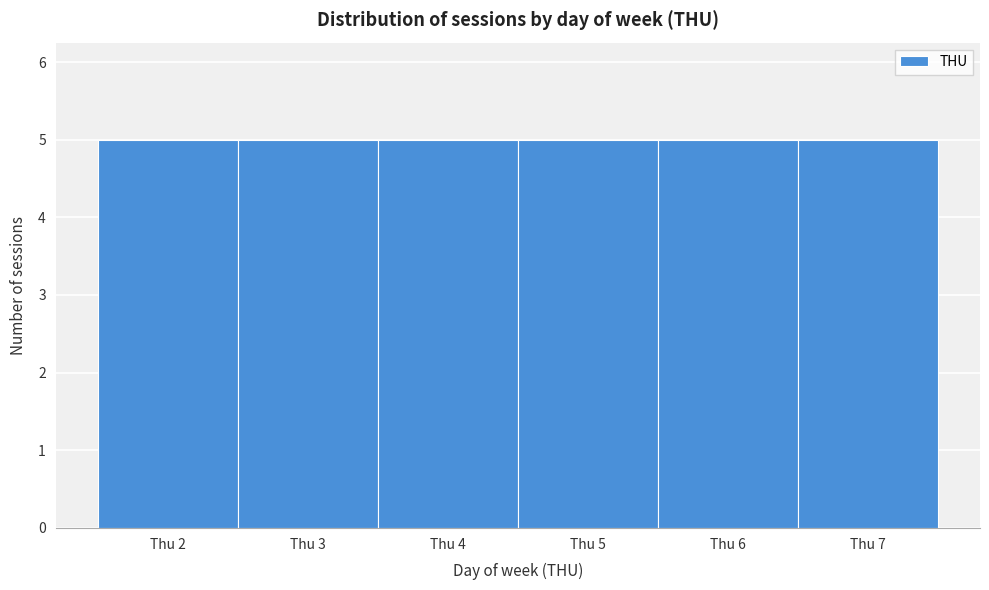

What is the height of the bar covering 1.5 to 2.5 on the x-axis? The values are not printed on the chart, so give them approximately, as read against the axis.

5